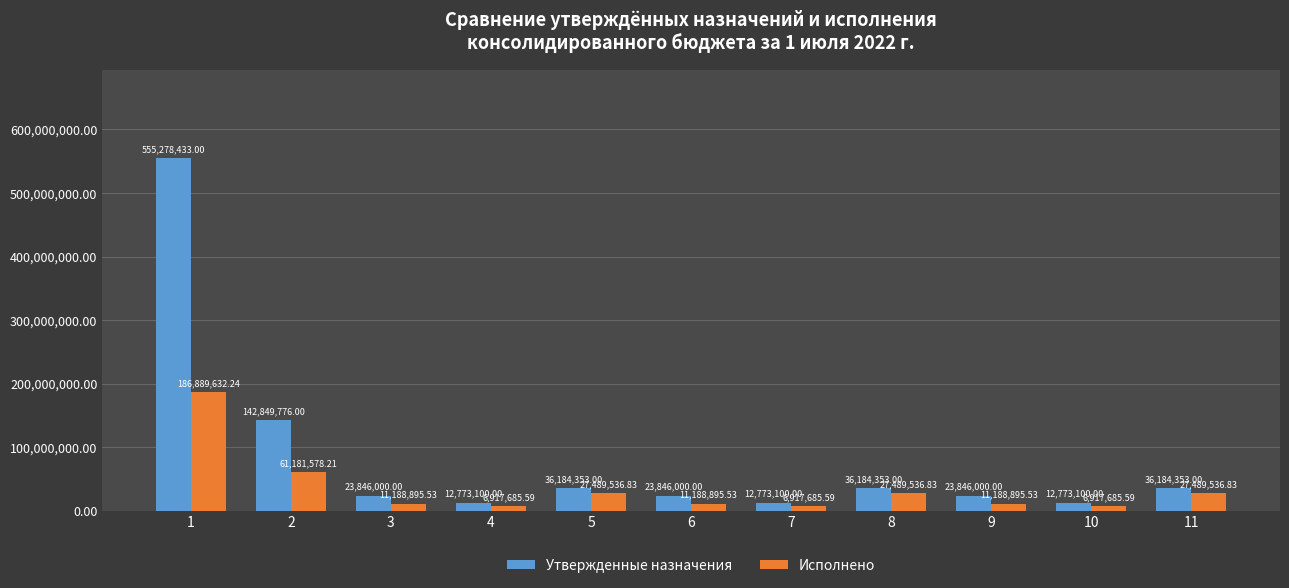

What is the value of the Утвержденные назначения bar at the 6th from the left?

23846000.0